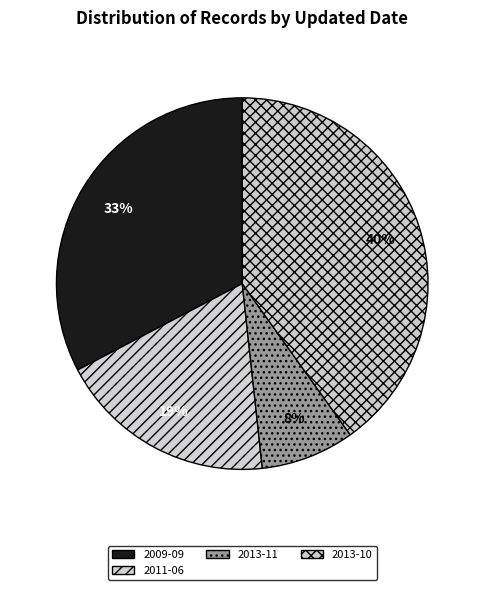

To the nearest percent, what is the difference between the largest and smallest slice percentages?

32%